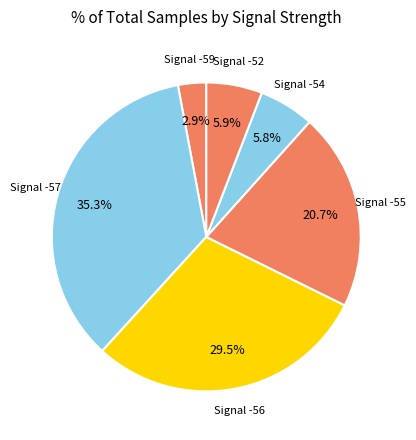

How many segments does this pie chart have?

6